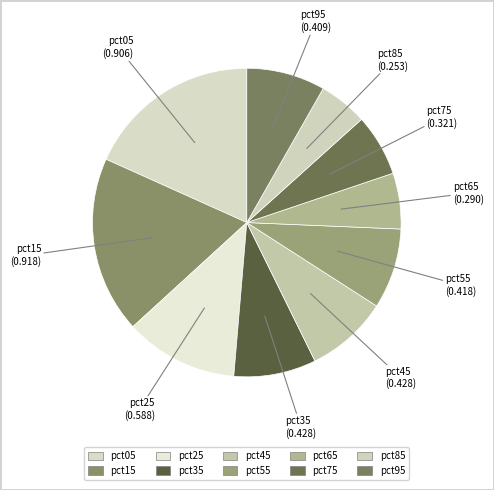

To the nearest percent, what is the combined percentage of pct25 and pct65?

18%